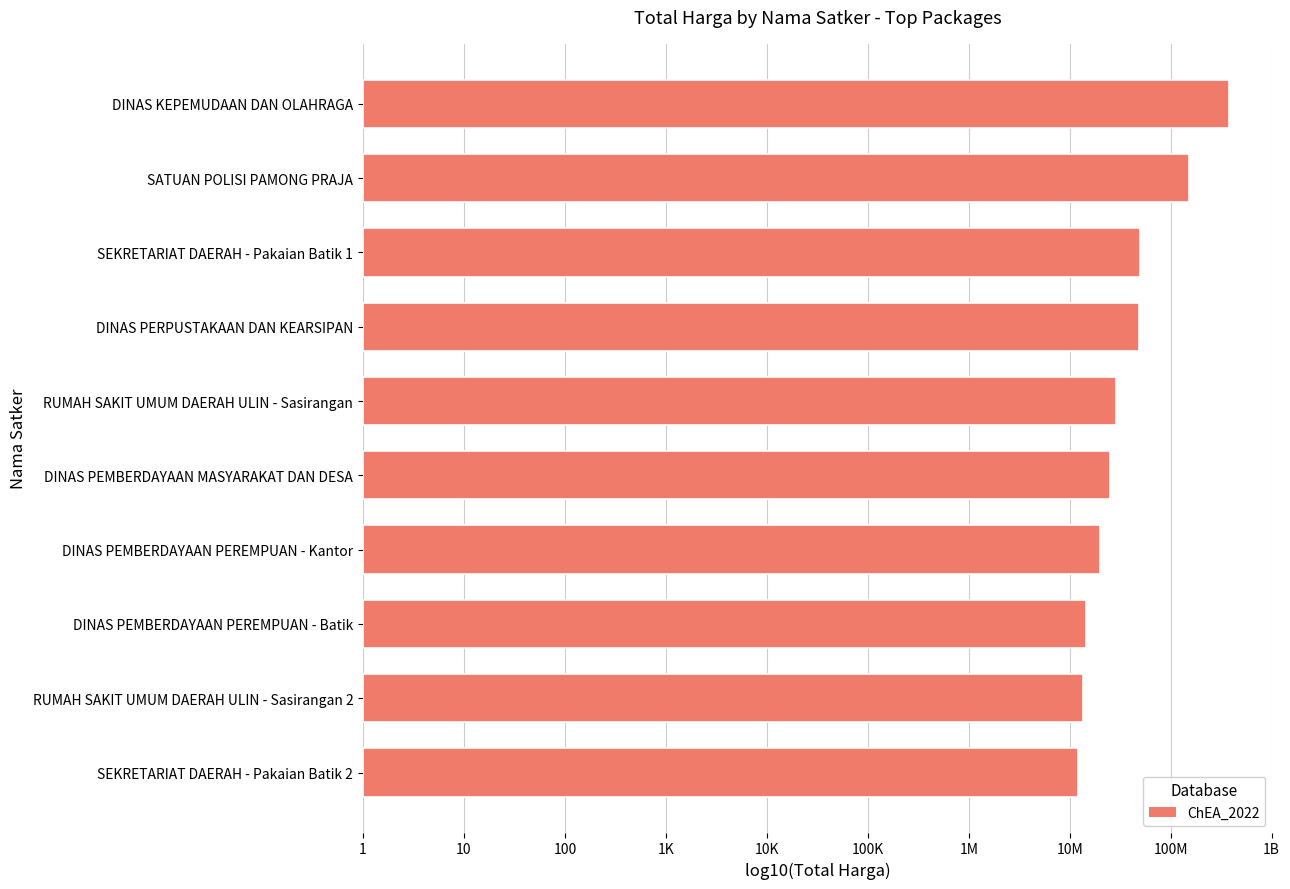

What is the minimum value shown in the chart?

7.1